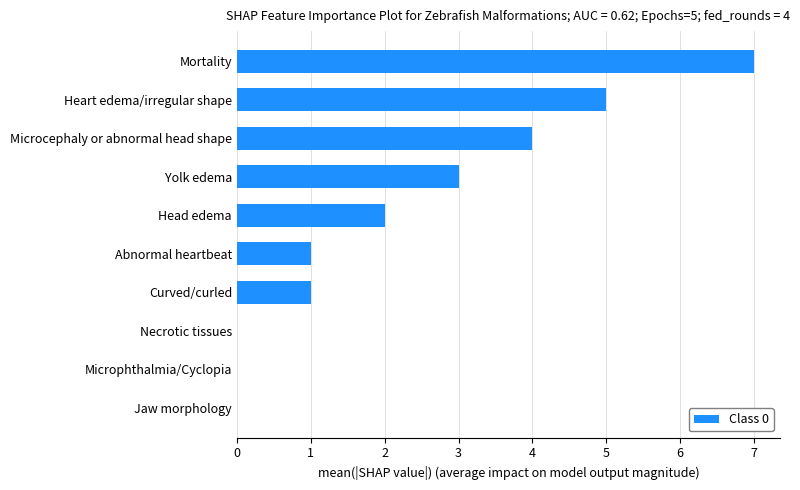

True or false: the data shows -5 at Necrotic tissues.

False